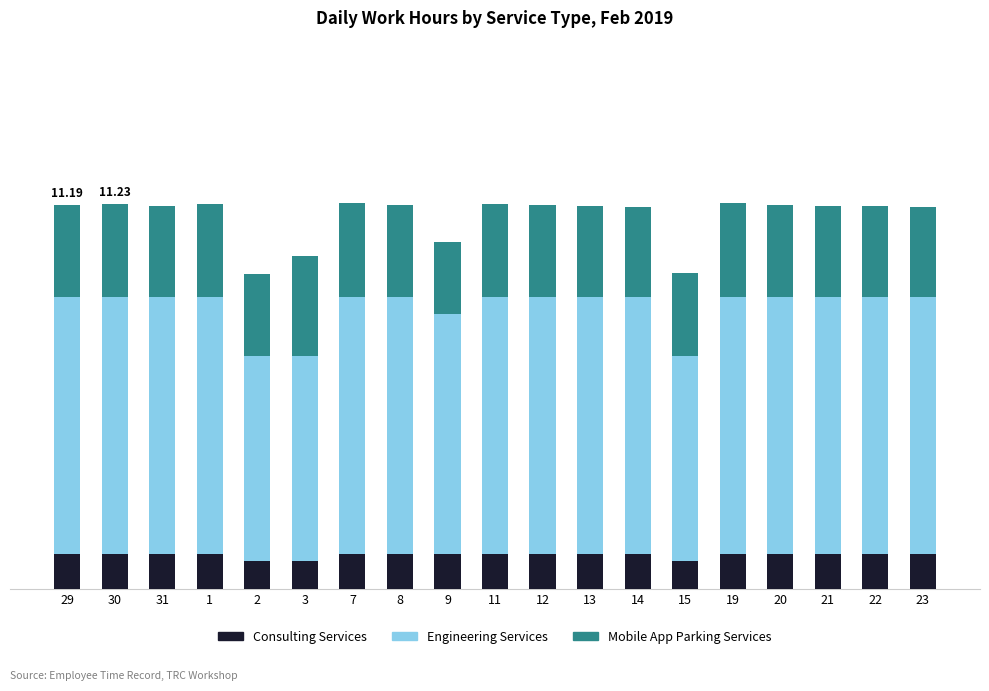

Which series has the largest total across all categories?

Engineering Services